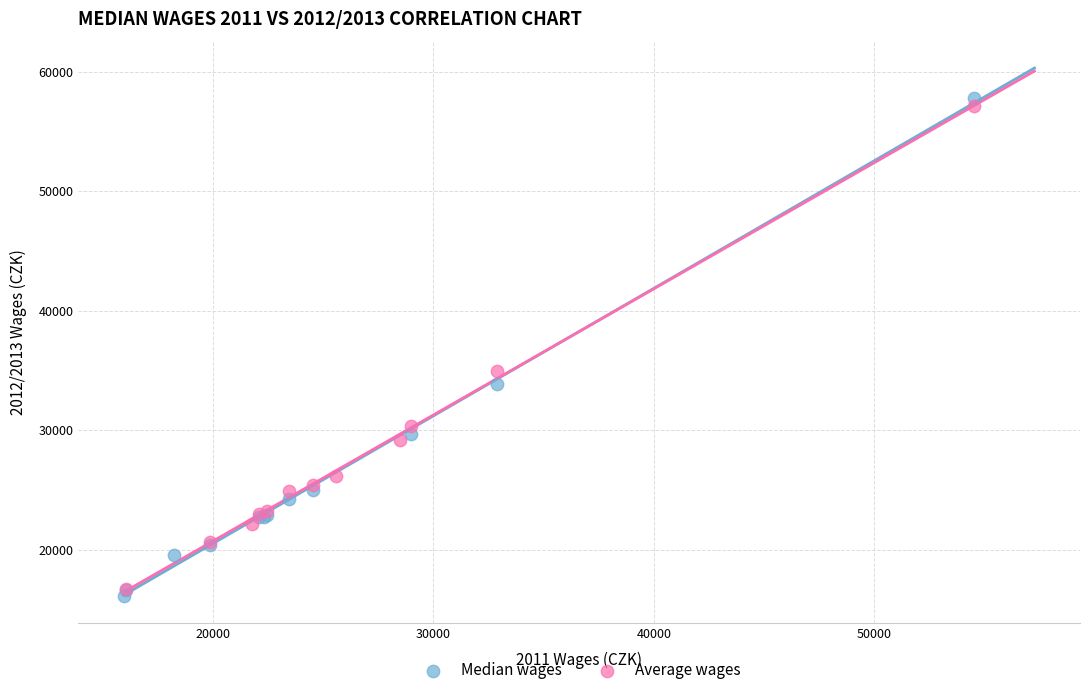

What are all the series names shown in the legend?

Median wages, Average wages